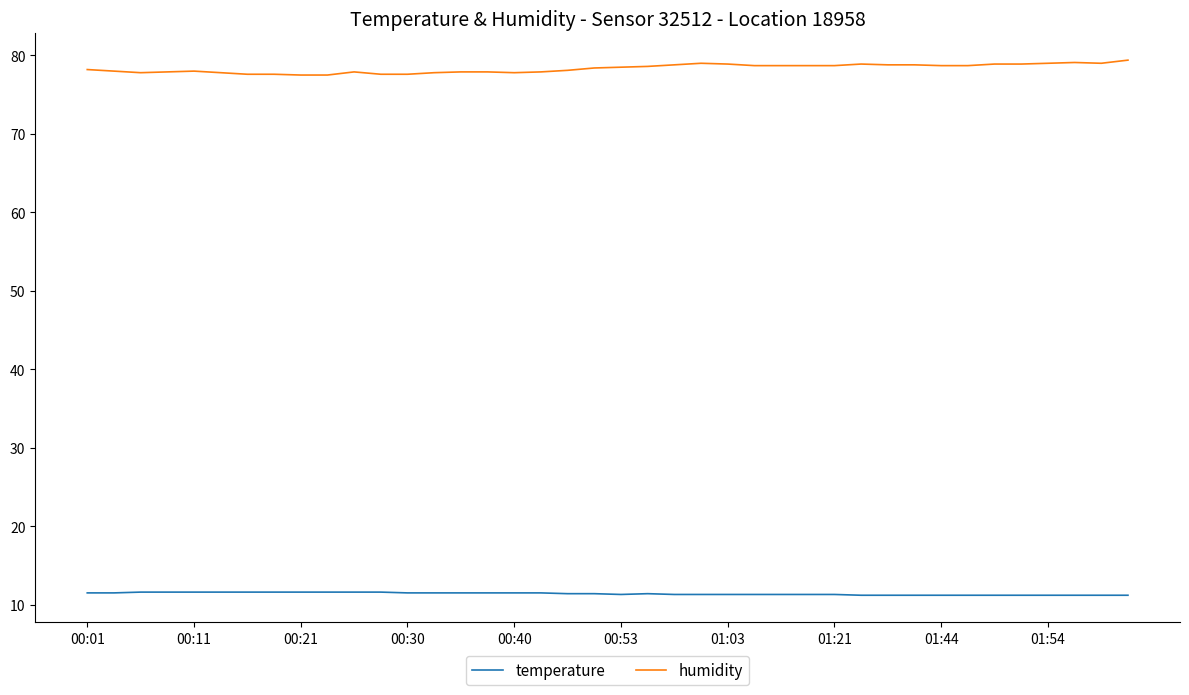

True or false: temperature and humidity intersect in this chart.

False